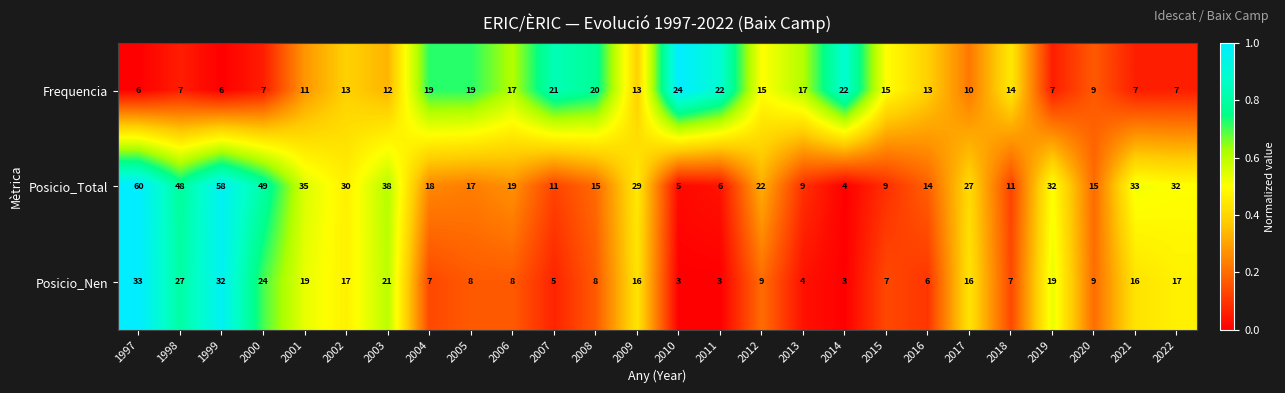

Which series changed the most between 1998 and 2000?

Posicio_Nen